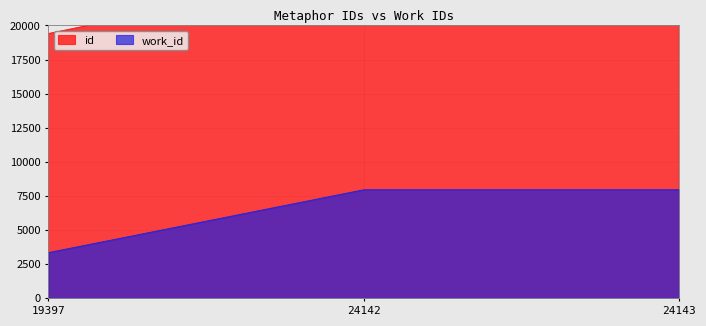

What are all the series names shown in the legend?

id, work_id